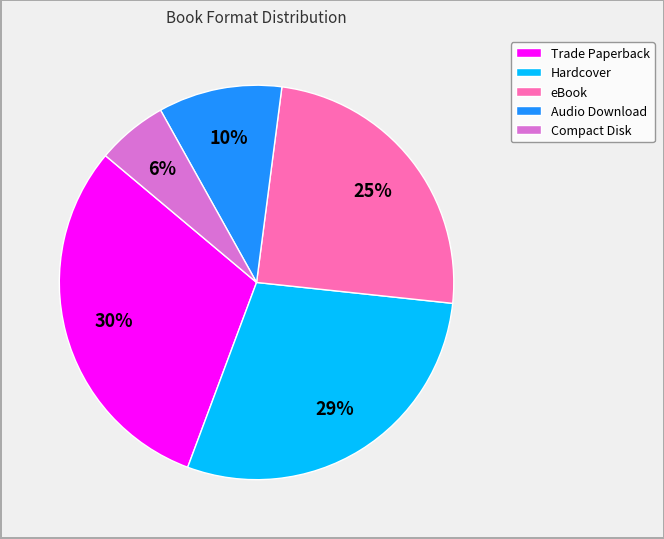

To the nearest percent, what portion does Trade Paperback represent?

30%